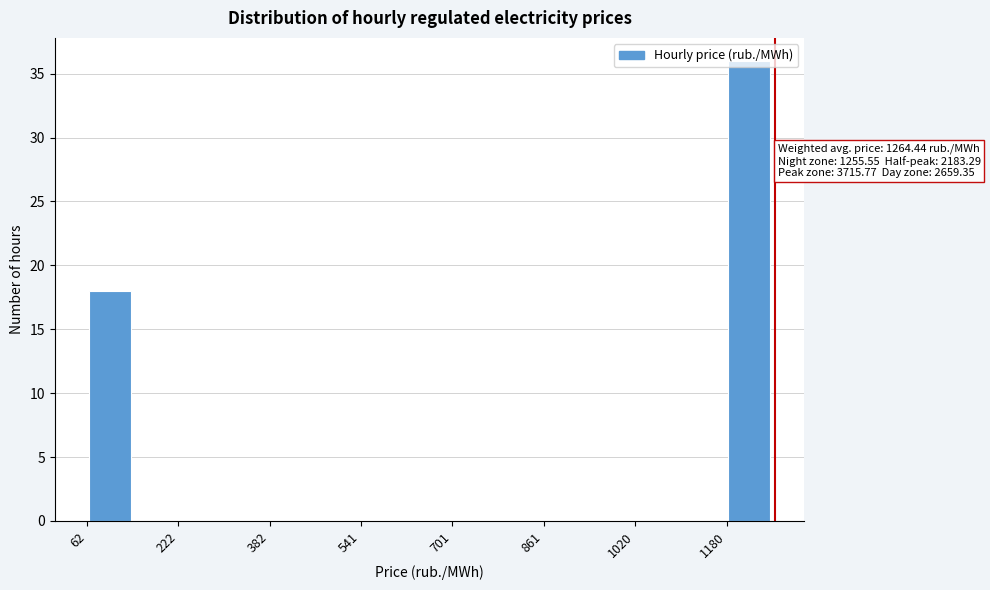

Read against the x-axis, roughly where is the centre of the tallest bar?

1220